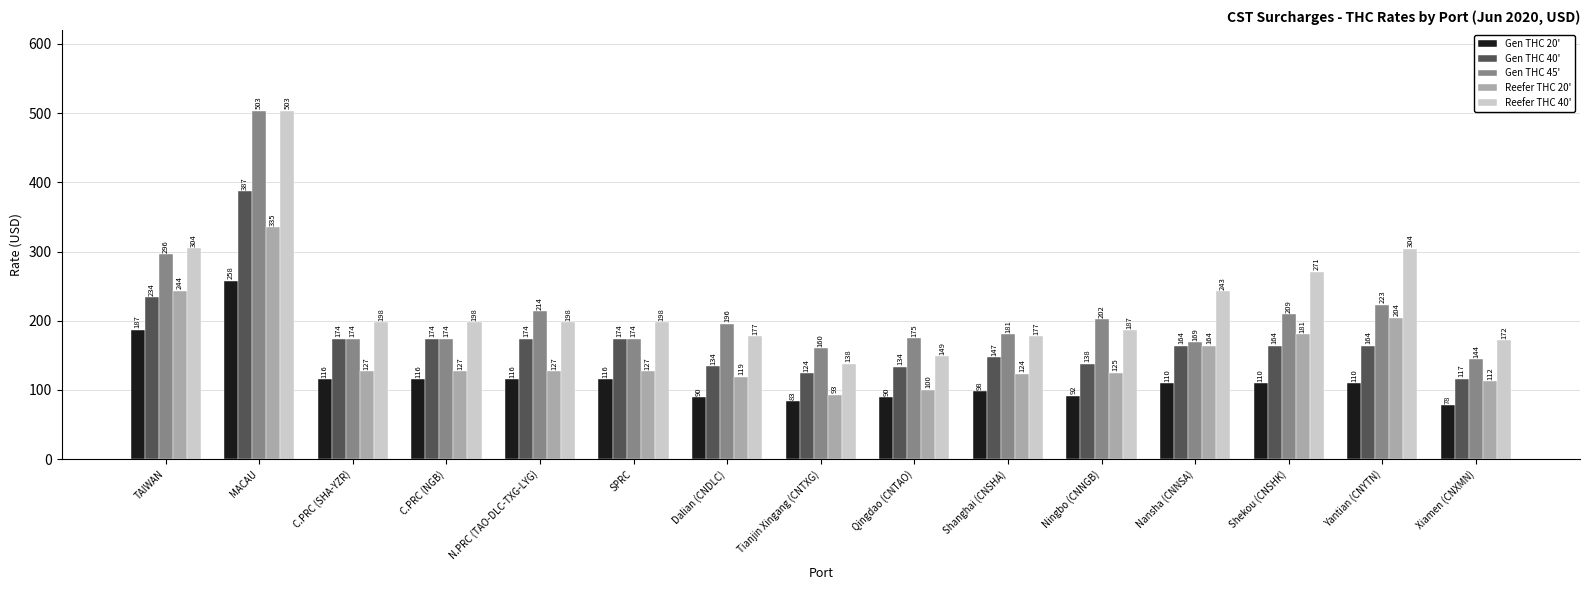

Where is Gen THC 20' nearest to the value 167?

TAIWAN